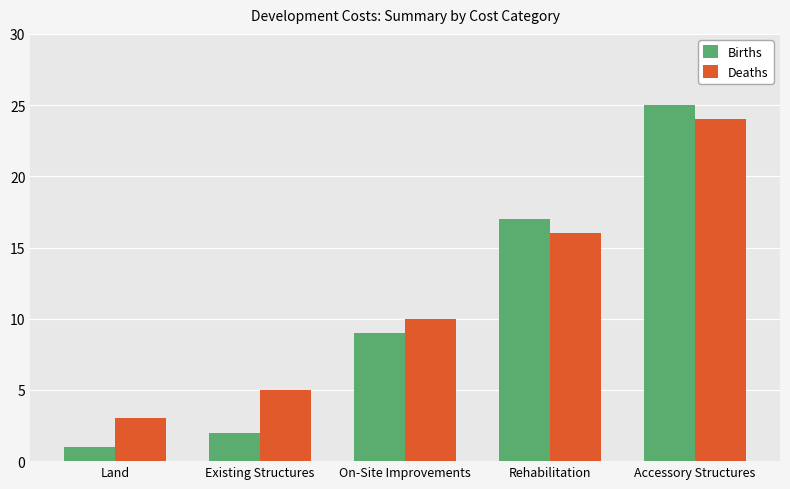

The value of Deaths at Existing Structures is 5. True or false?

True